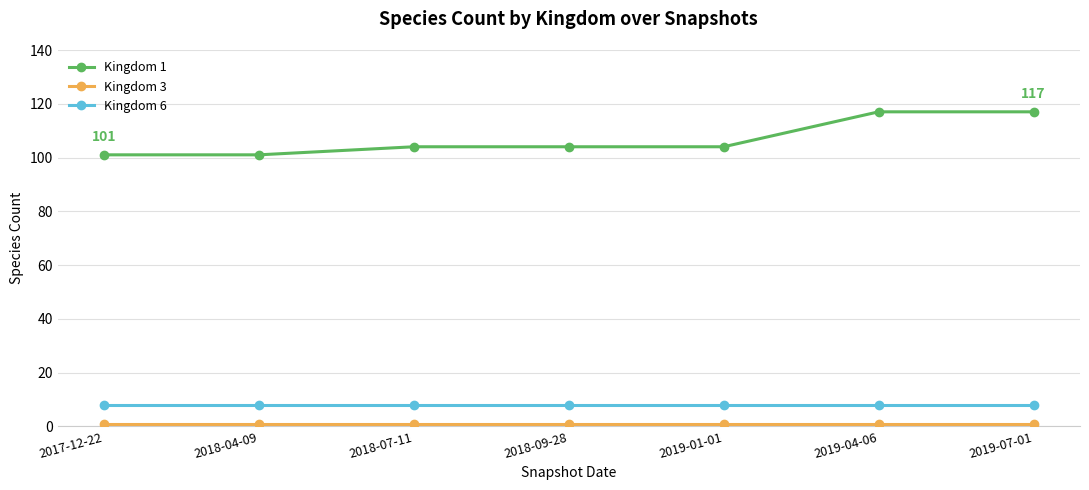

What is the sum of the Kingdom 1 values at 2018-09-28 and 2019-04-06?

221